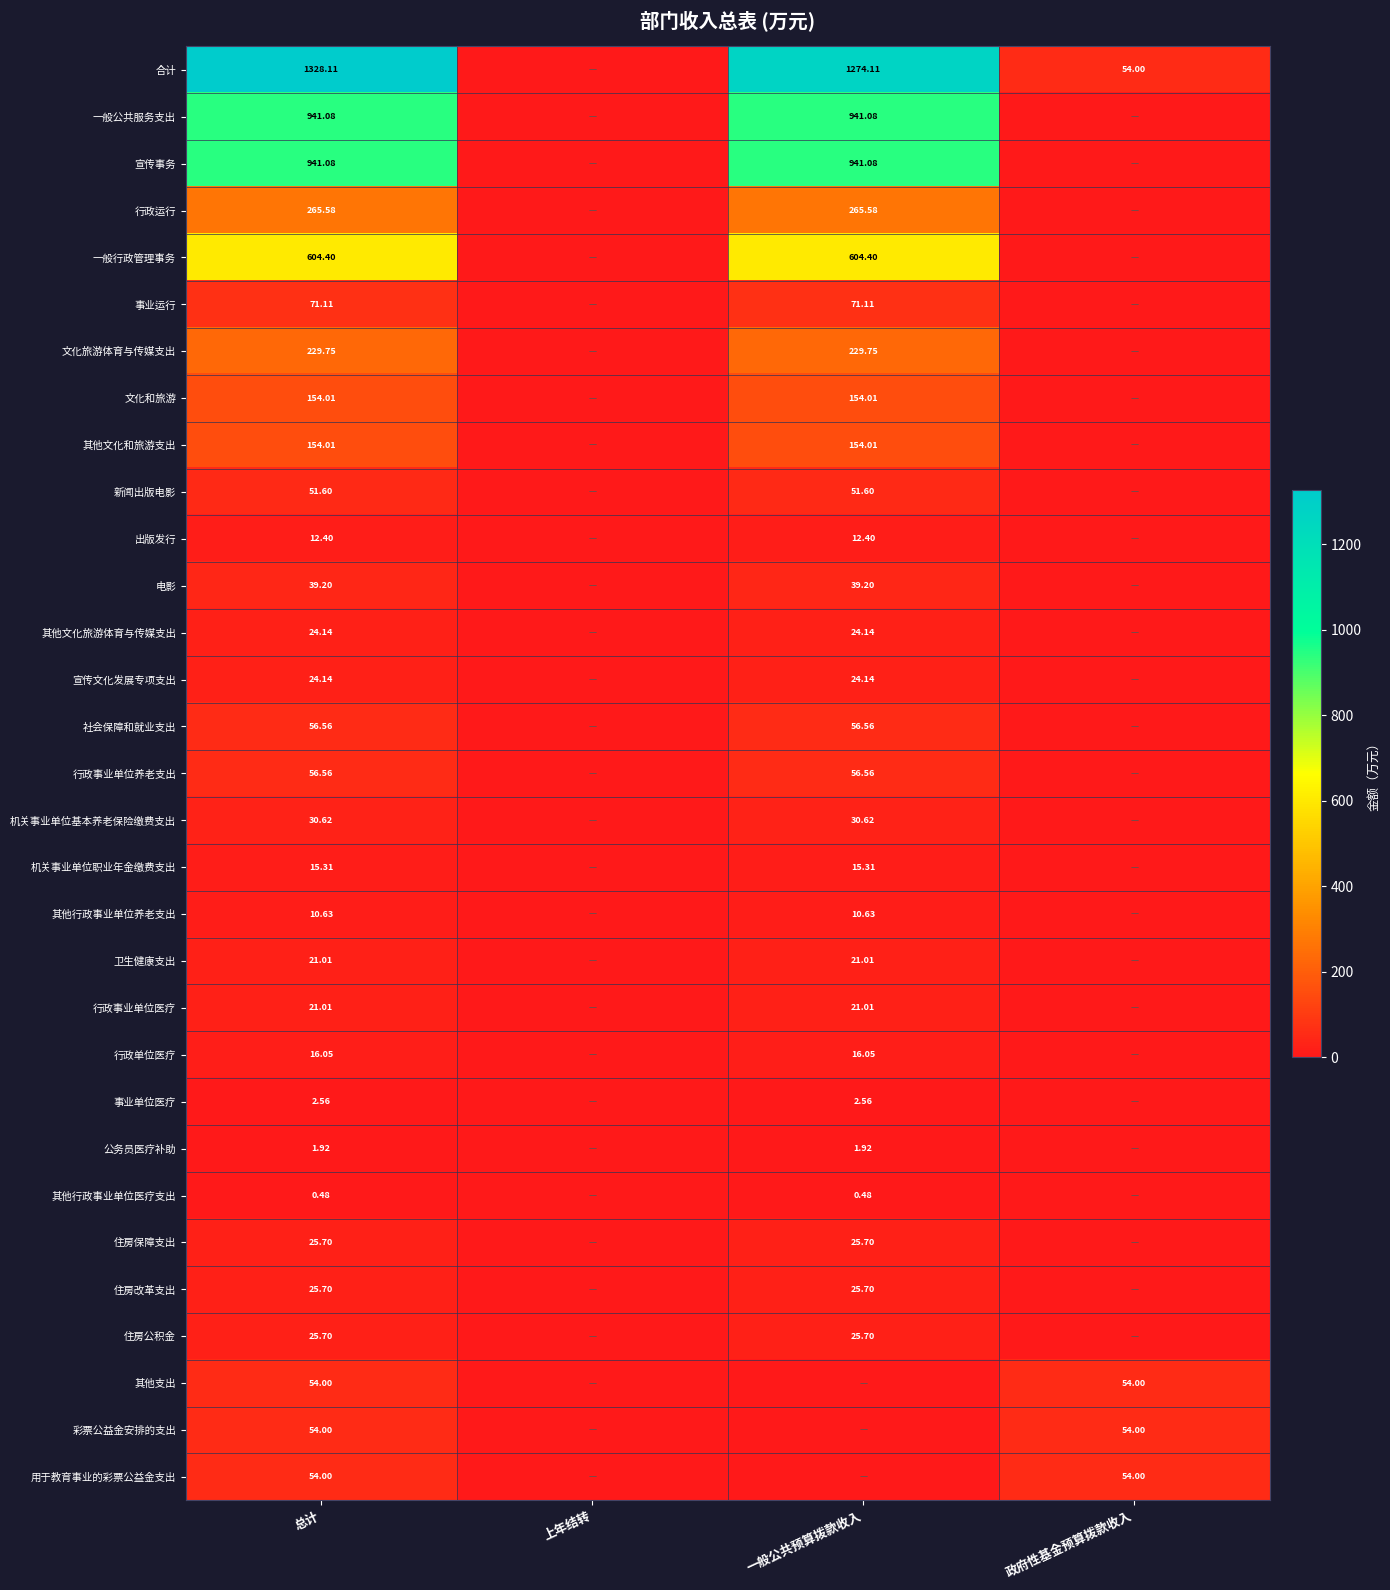

Which has a higher value, 总计 or 上年结转?

总计